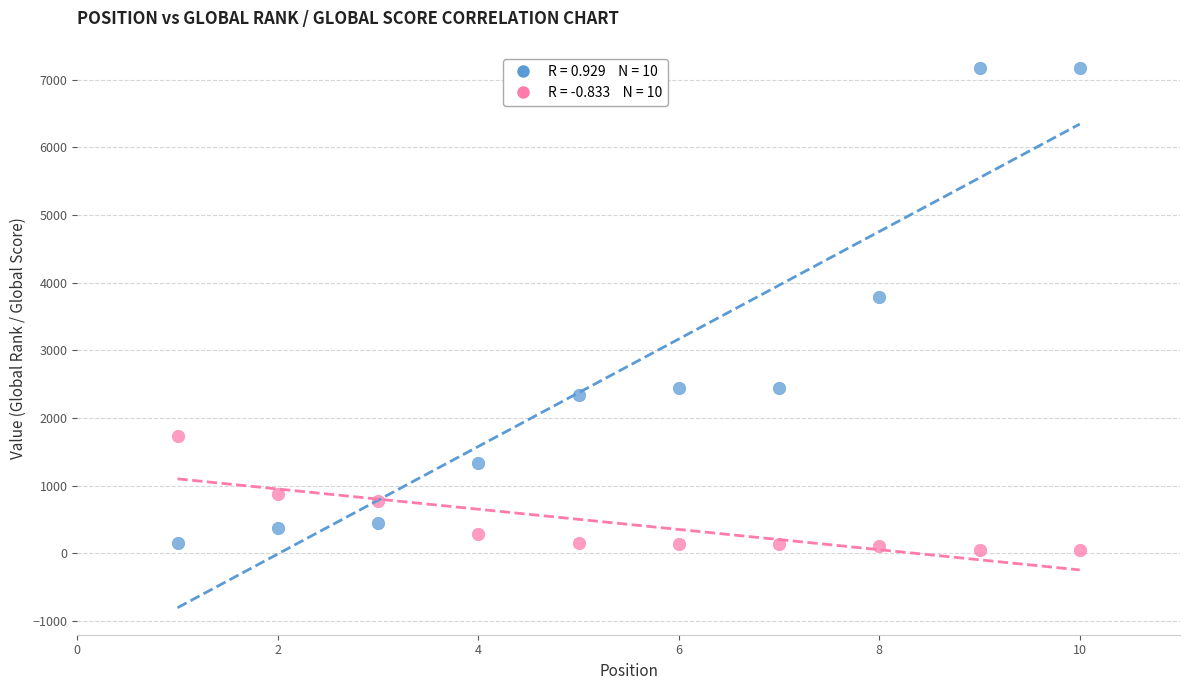

Across all data points, what is the range of X values (max minus min)?

9